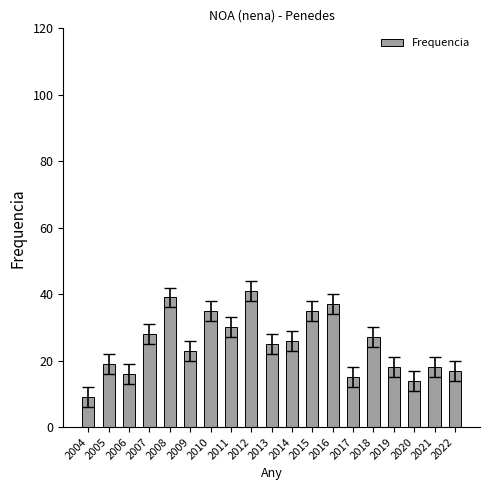

Approximately how many times larger is the value at 2011 compared to 2006?

1.9